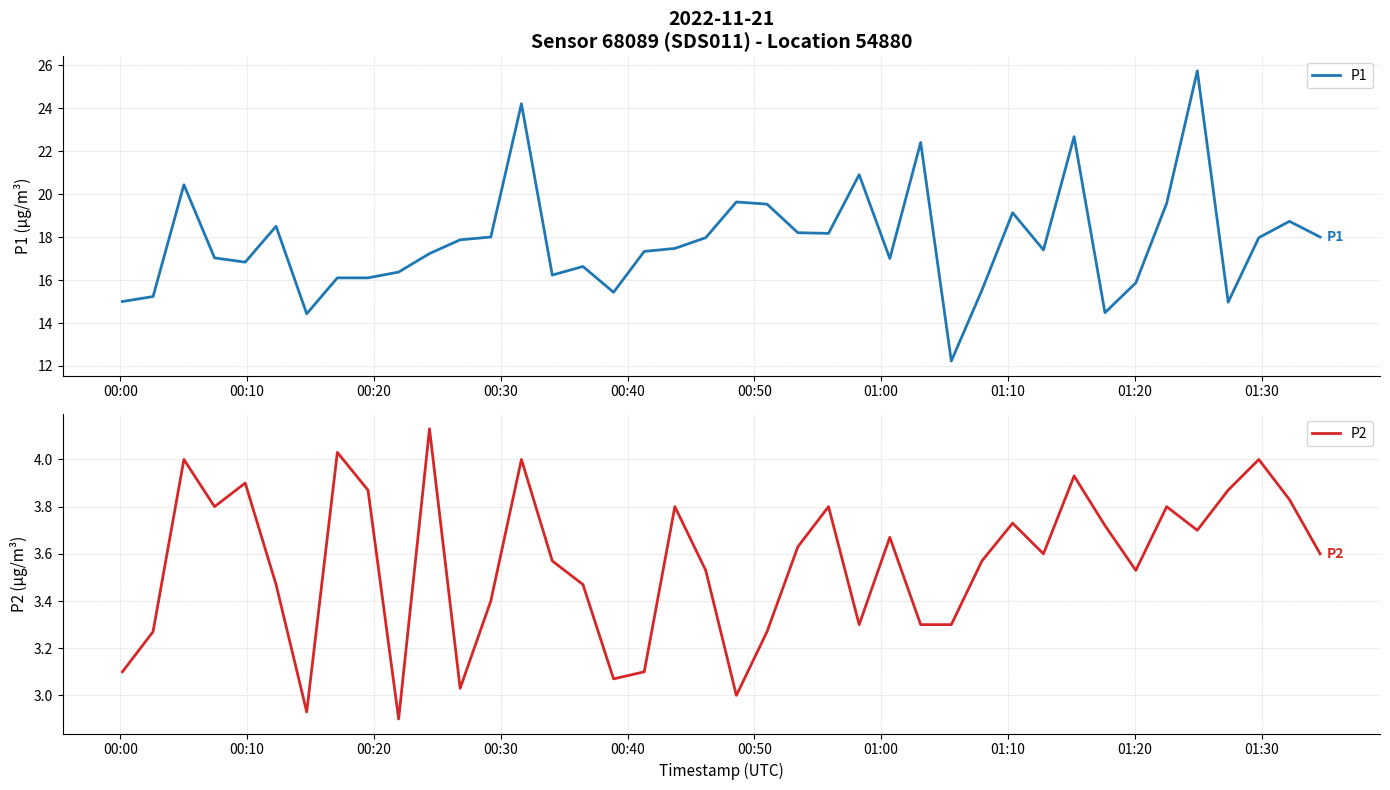

What is the maximum value shown in the chart?

25.7